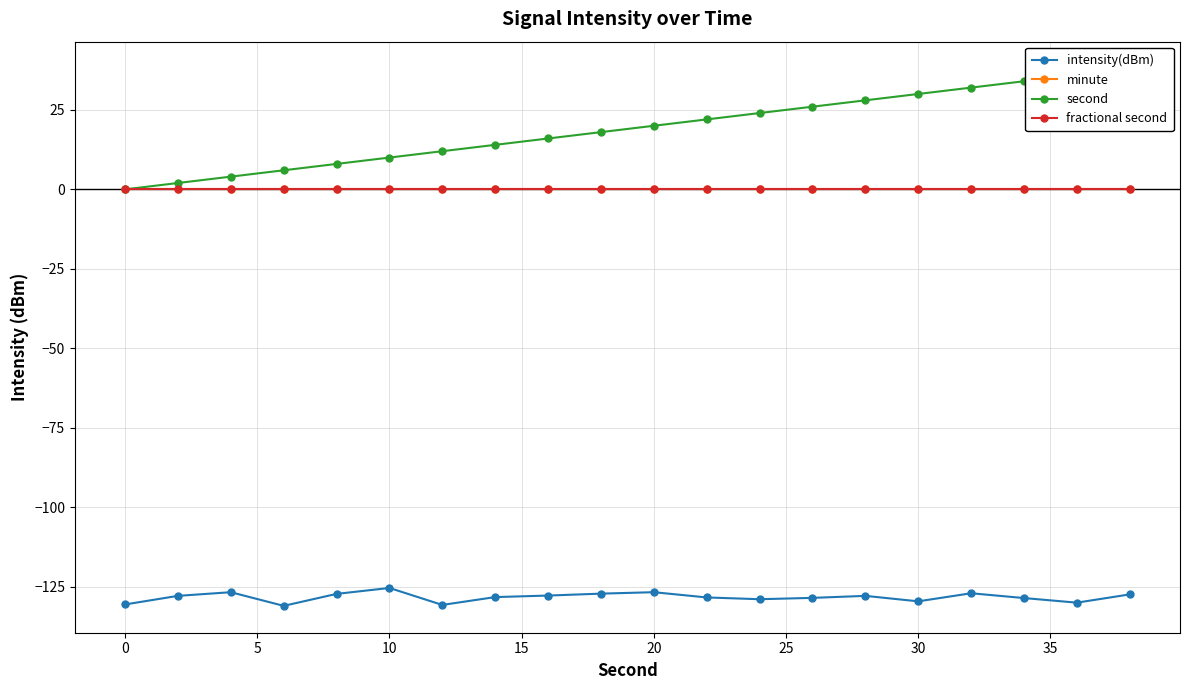

Rank the series by their maximum value, from highest to lowest.

second, minute, fractional second, intensity(dBm)